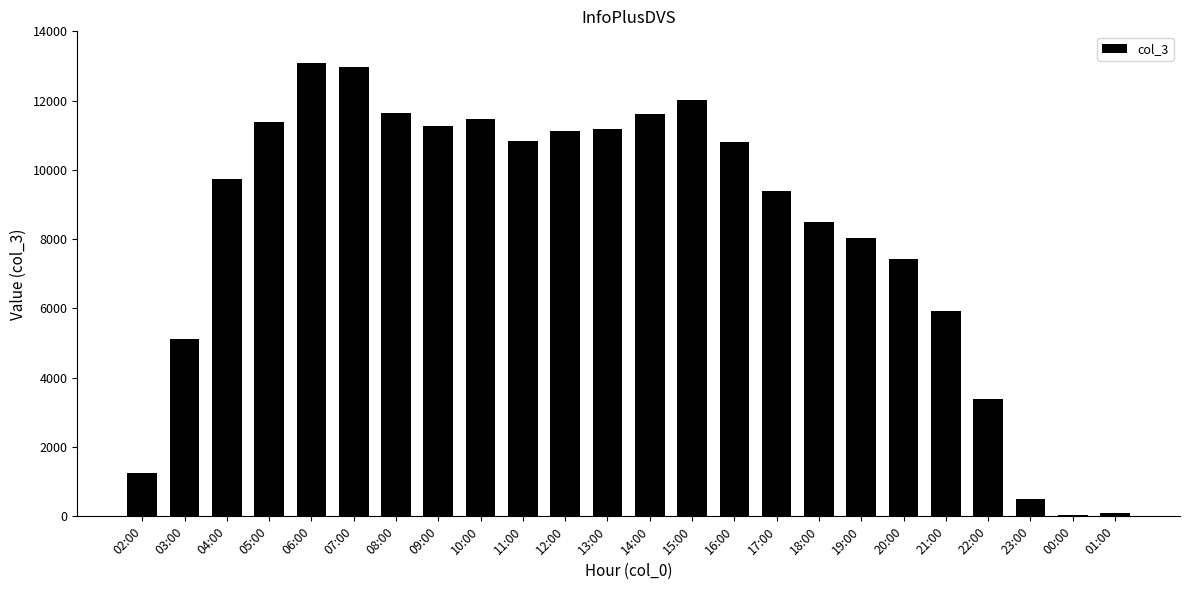

What is the label of the 6th bar from the left?

07:00